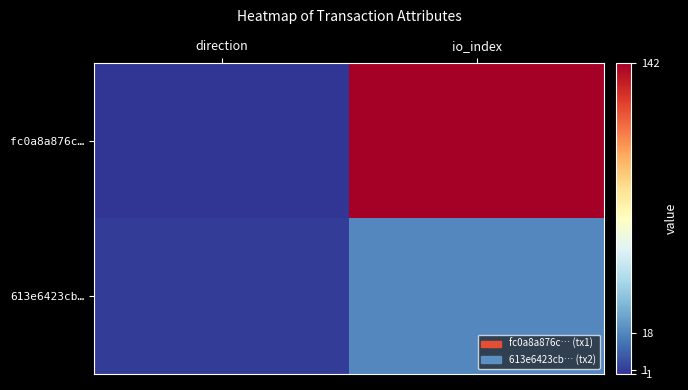

Reading right to left, what are all the values shown in this chart?

fc0a8a876c…: io_index=142	direction=-1
613e6423cb…: io_index=18	direction=1